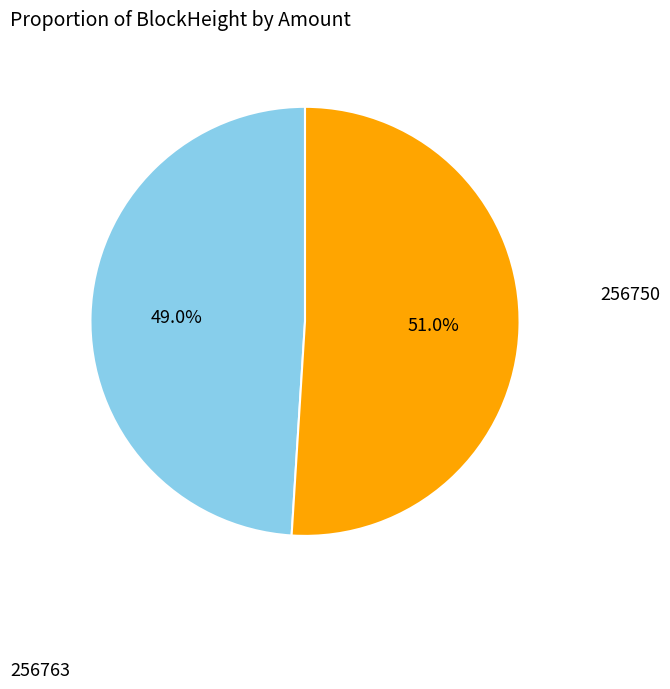

Is there any slice that represents more than half of the pie?

Yes